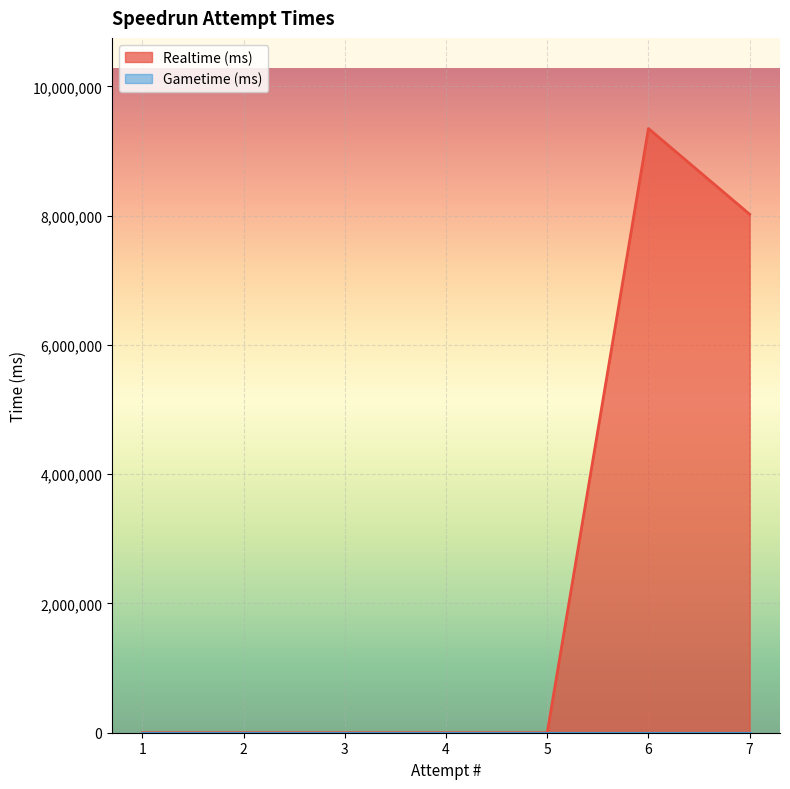

Reading left to right, list all the values displayed in this chart.

0	0	0	0	0	9349578	8022687